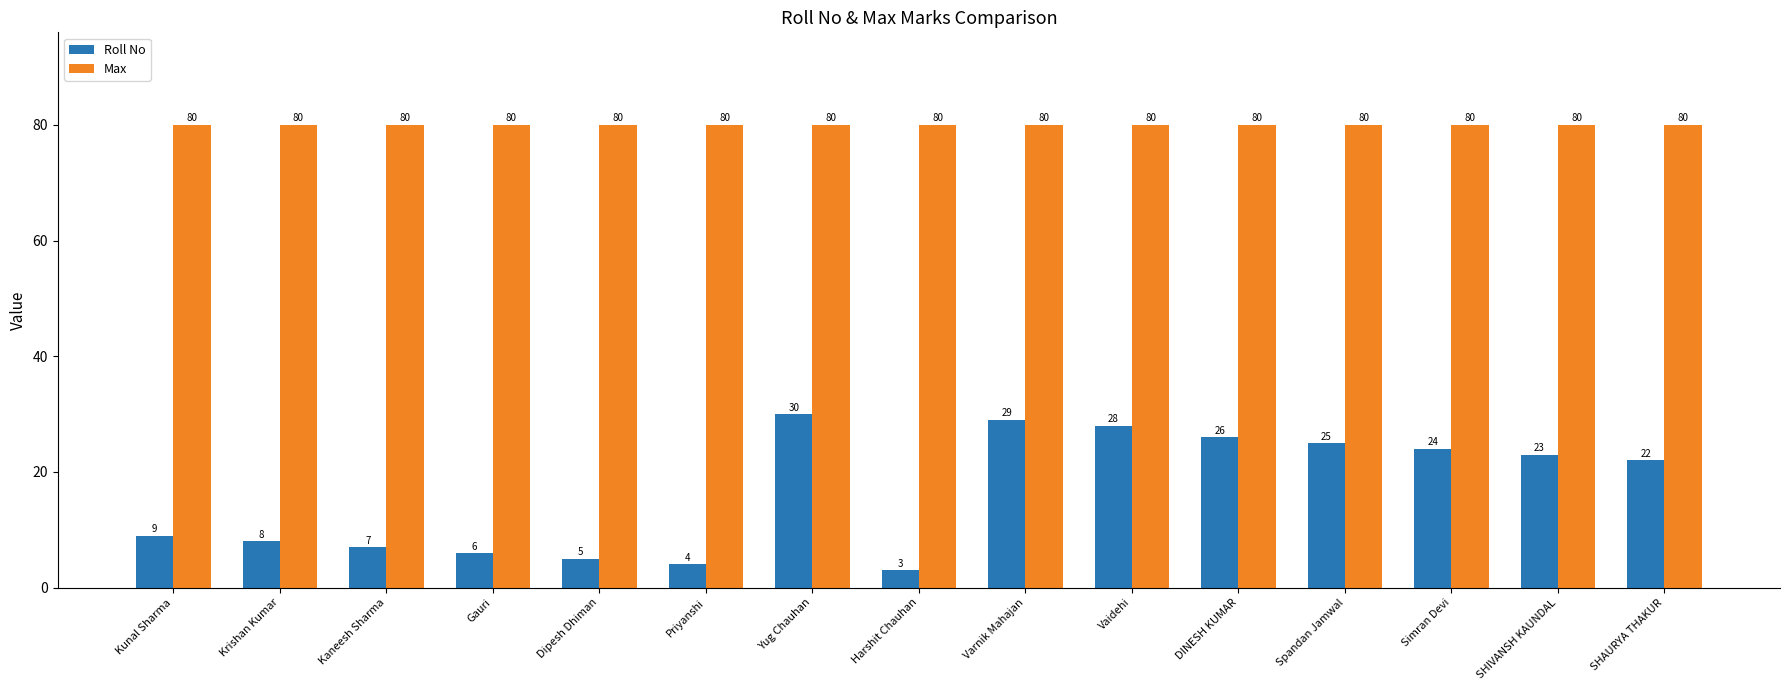

What is the spread (max minus min) of values at SHAURYA THAKUR?

58